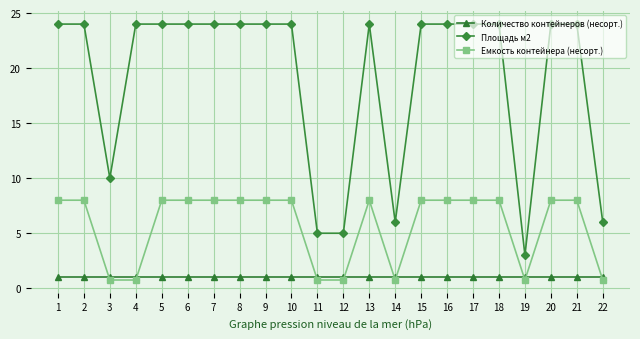

What is the value of the Площадь м2 point at the 6th from the left?

24.0